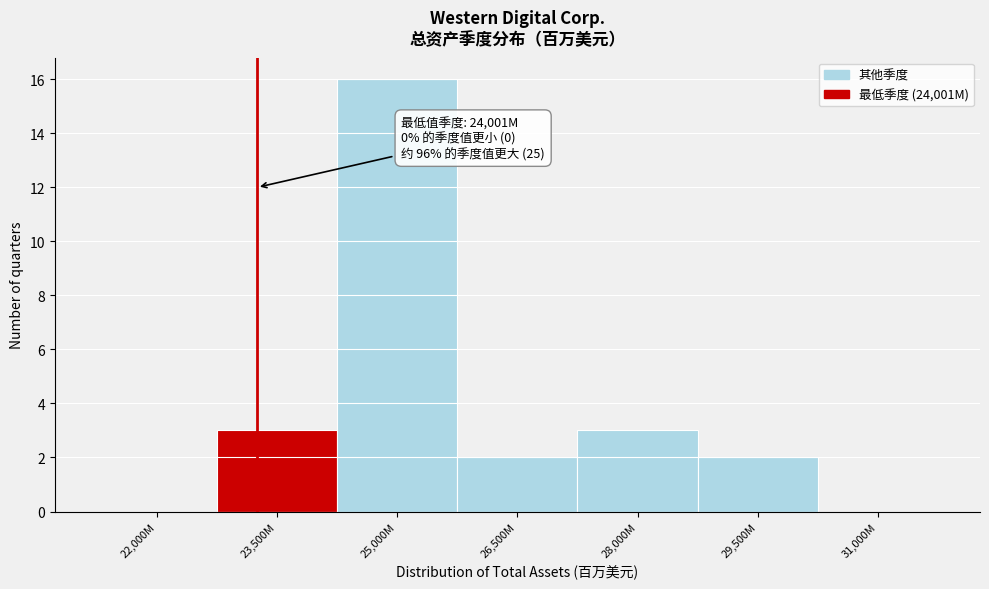

Reading left to right, extract all data points from this chart.

22,000M=0	23,500M=3	25,000M=16	26,500M=2	28,000M=3	29,500M=2	31,000M=0